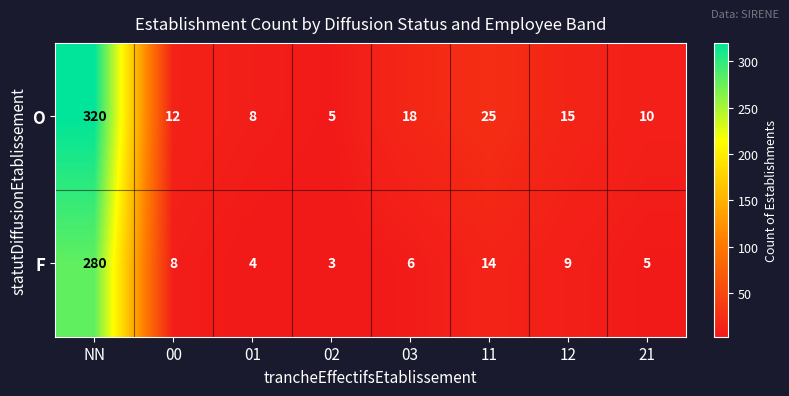

The O series shows 18 at 03. True or false?

True